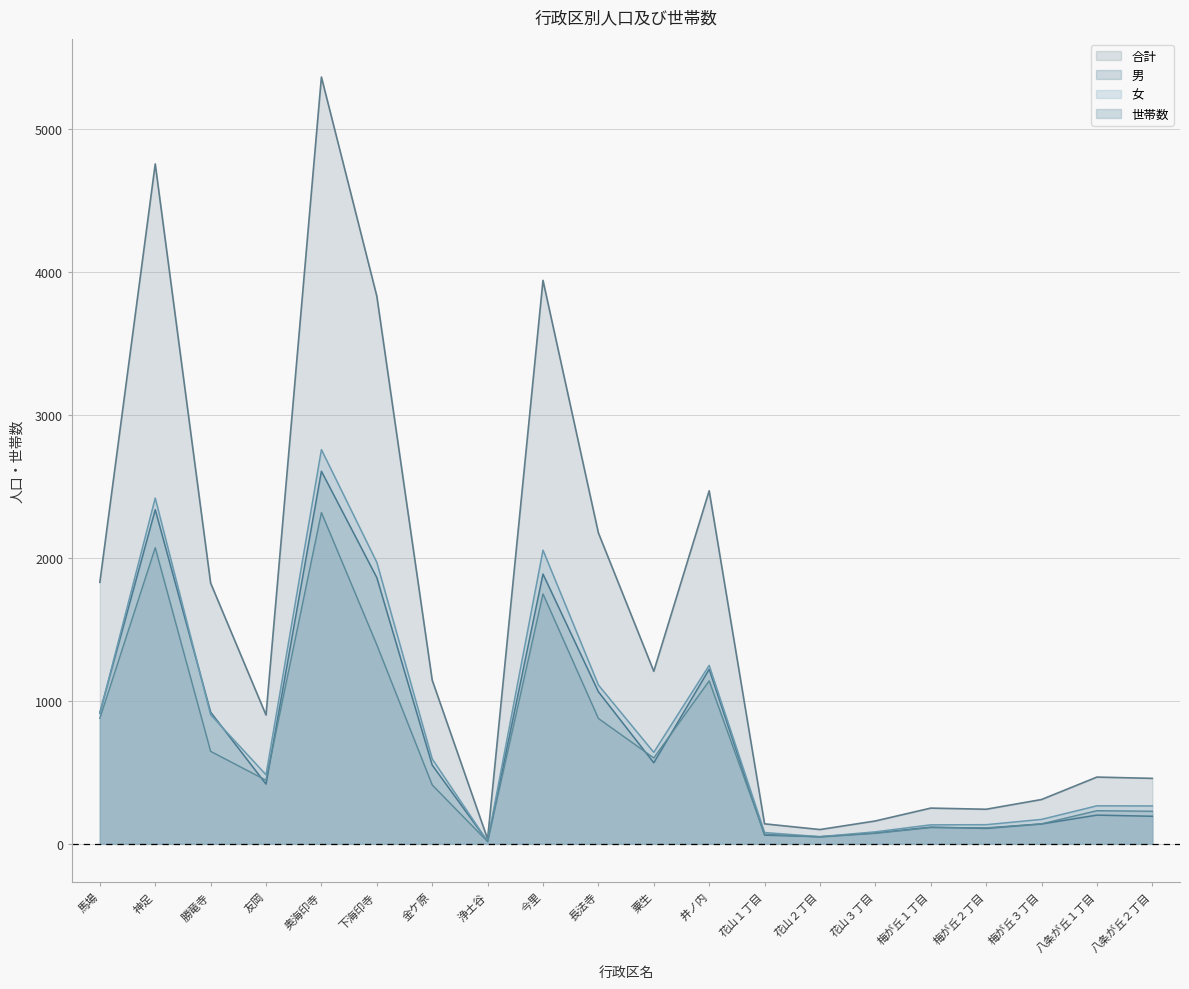

What is the approximate value of 合計 at 勝竜寺?

1824